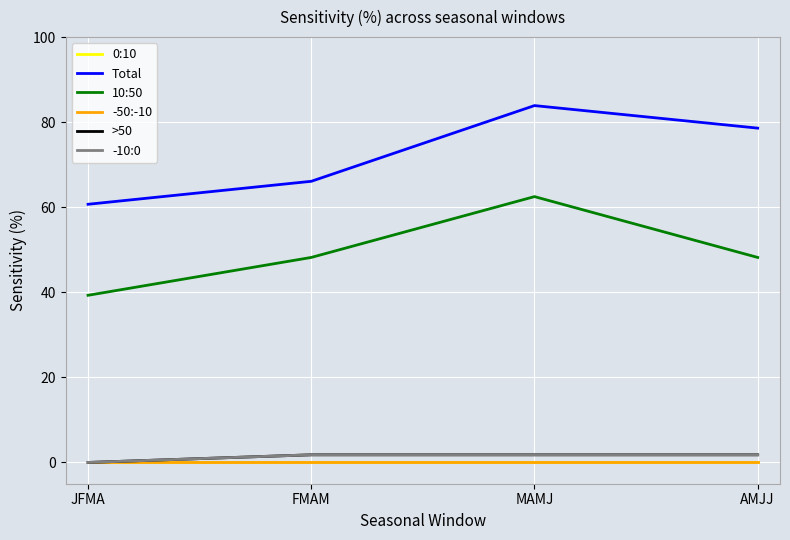

Does the chart have visible grid lines?

Yes